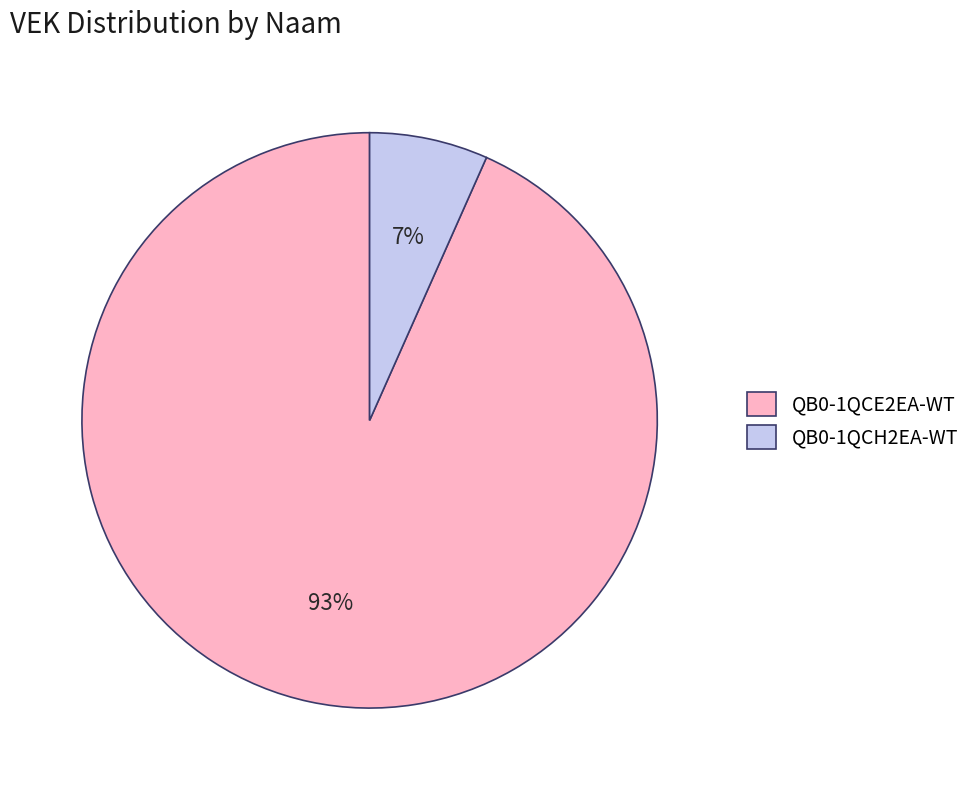

Does any single category account for the majority?

Yes